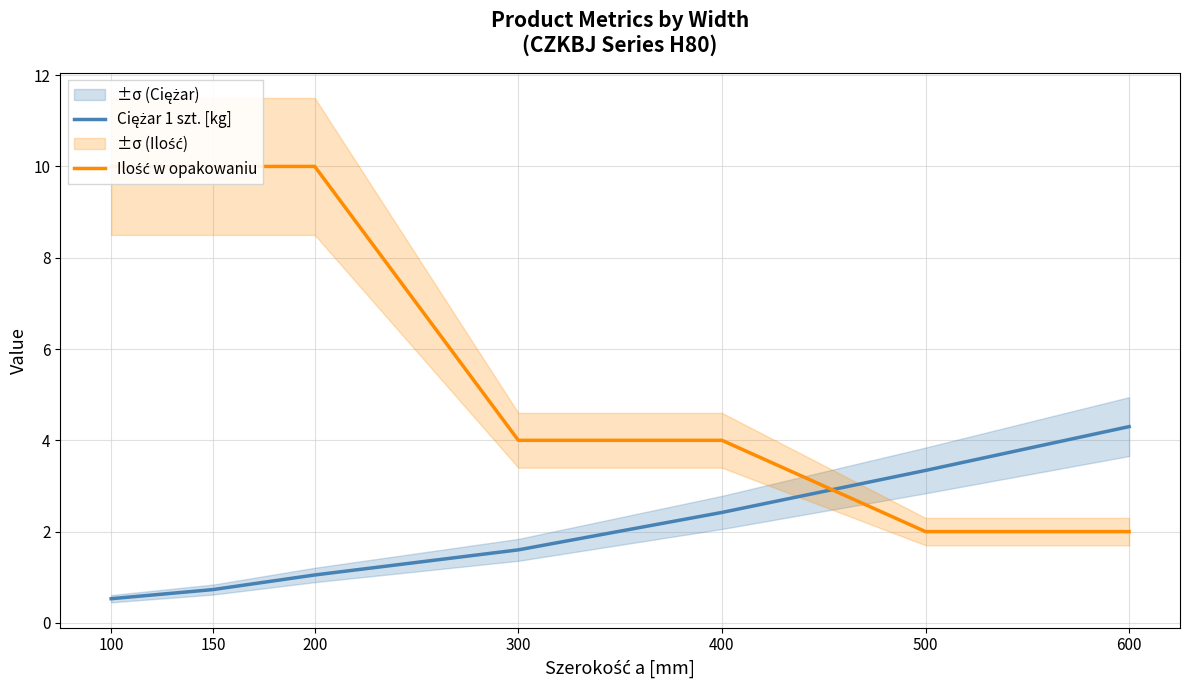

Between which two adjacent categories do Ciężar 1 szt. [kg] and Ilość w opakowaniu first intersect?

400 and 500